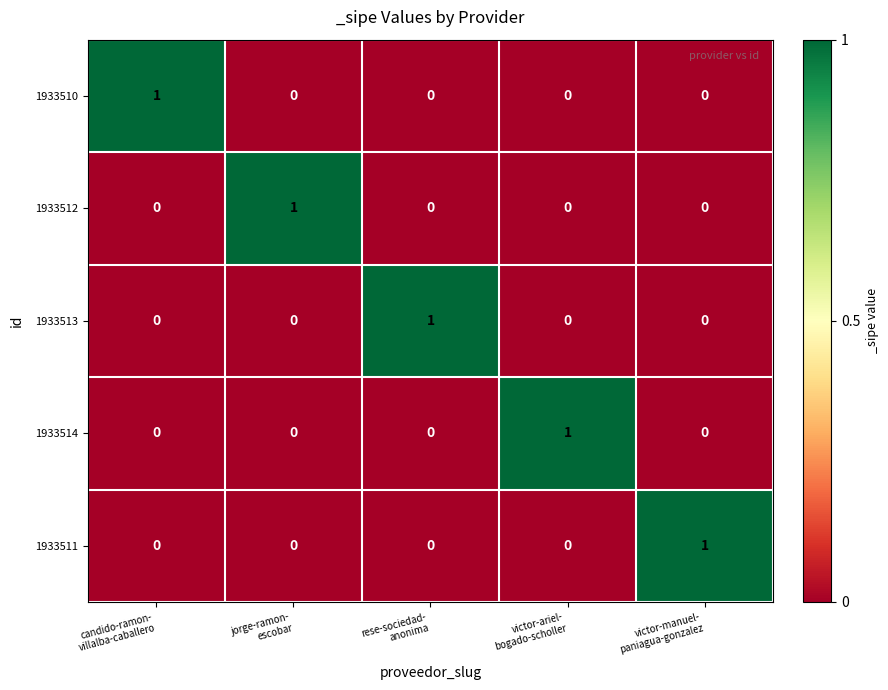

Reading left to right, what are all the values shown in this chart?

1933510: 1	0	0	0	0
1933512: 0	1	0	0	0
1933513: 0	0	1	0	0
1933514: 0	0	0	1	0
1933511: 0	0	0	0	1